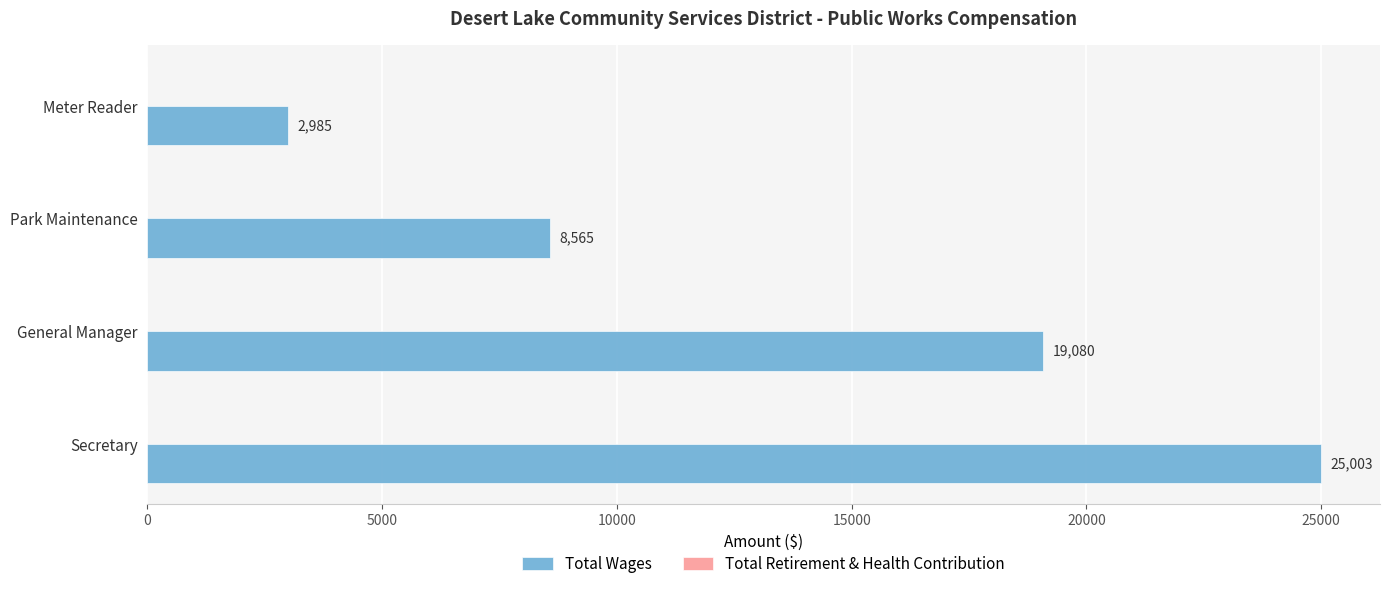

Approximately how many times larger is the value at Secretary compared to Park Maintenance?

2.9